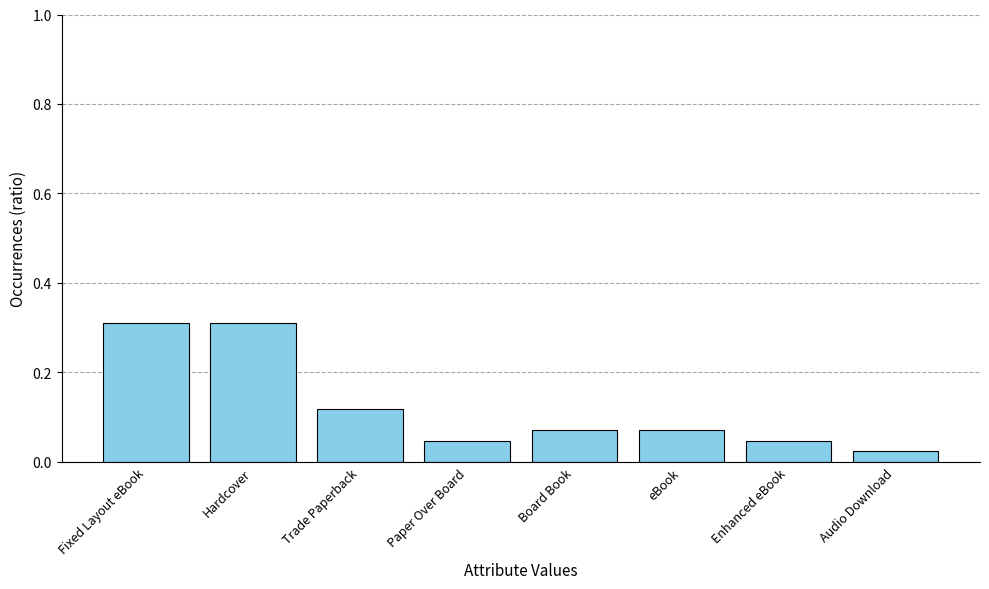

The chart shows a value of 0.2 at Trade Paperback. True or false?

False